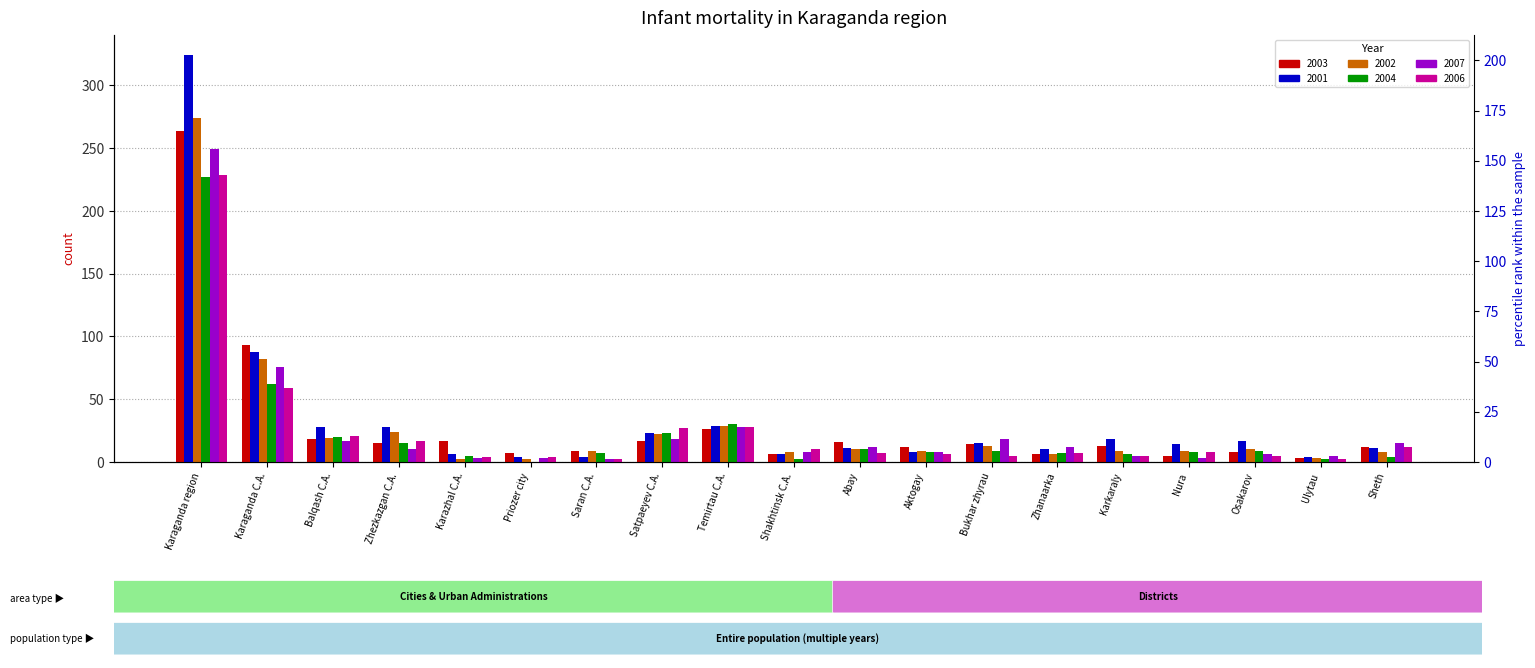

Where is 2001 nearest to the value 164?

Karaganda C.A.